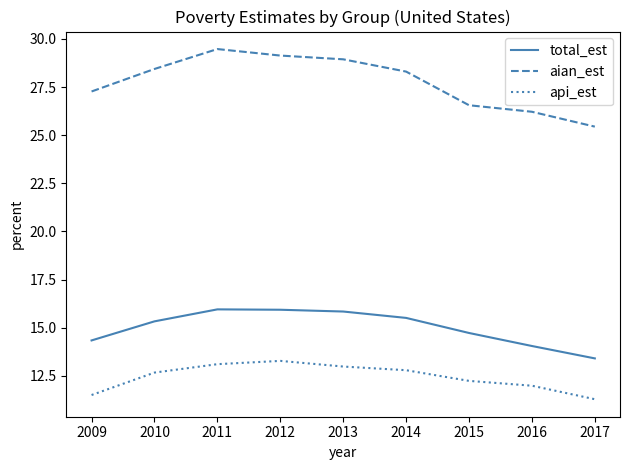

What is the smallest value displayed?

11.3